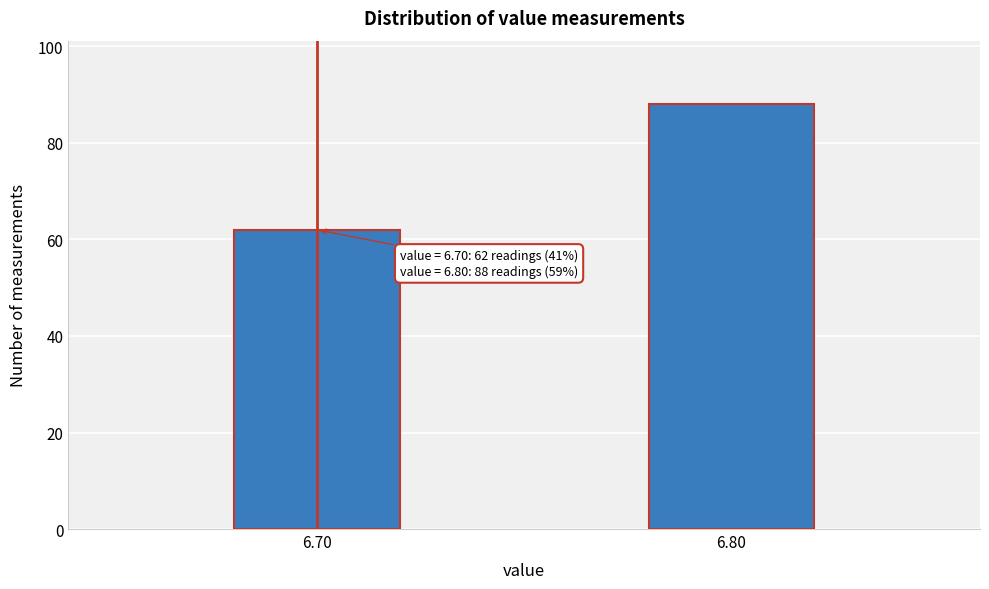

Reading left to right, list all the values displayed in this chart.

62	88